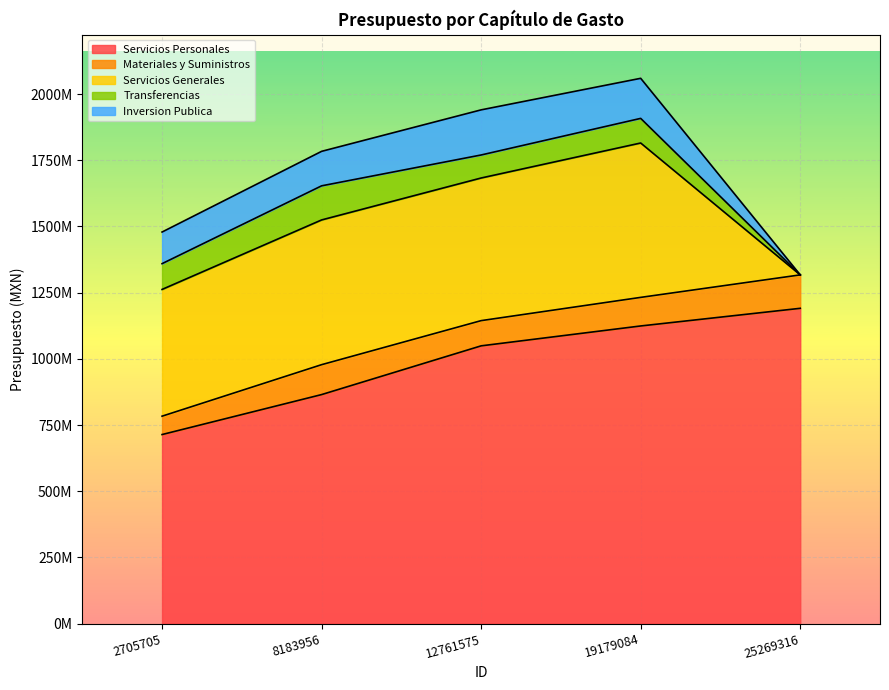

At which category is the sum across all series the highest?

19179084